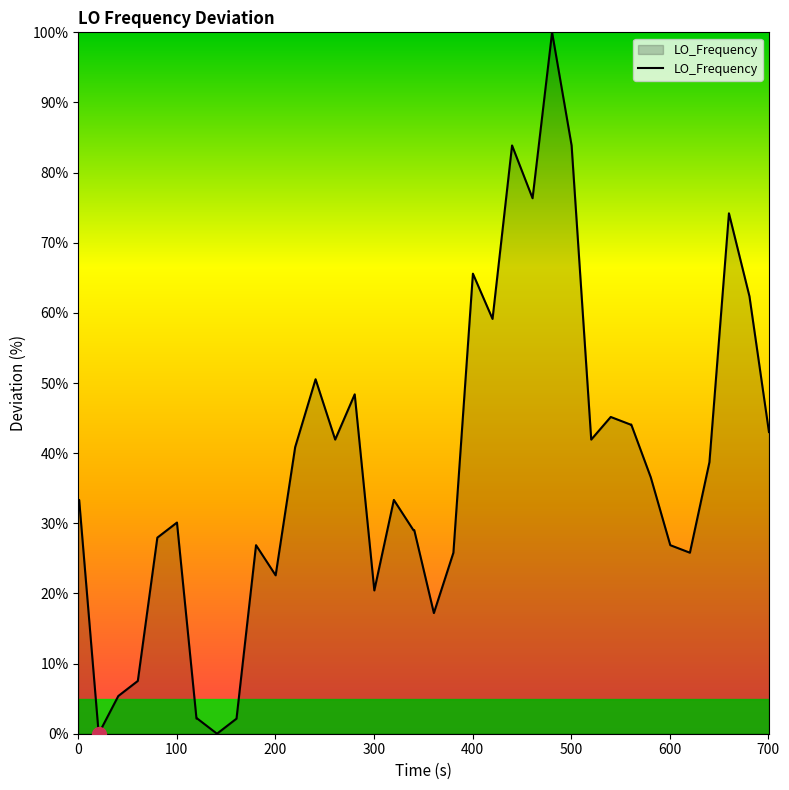

How many interior local peaks (higher than both neighbors) does the data have?

10